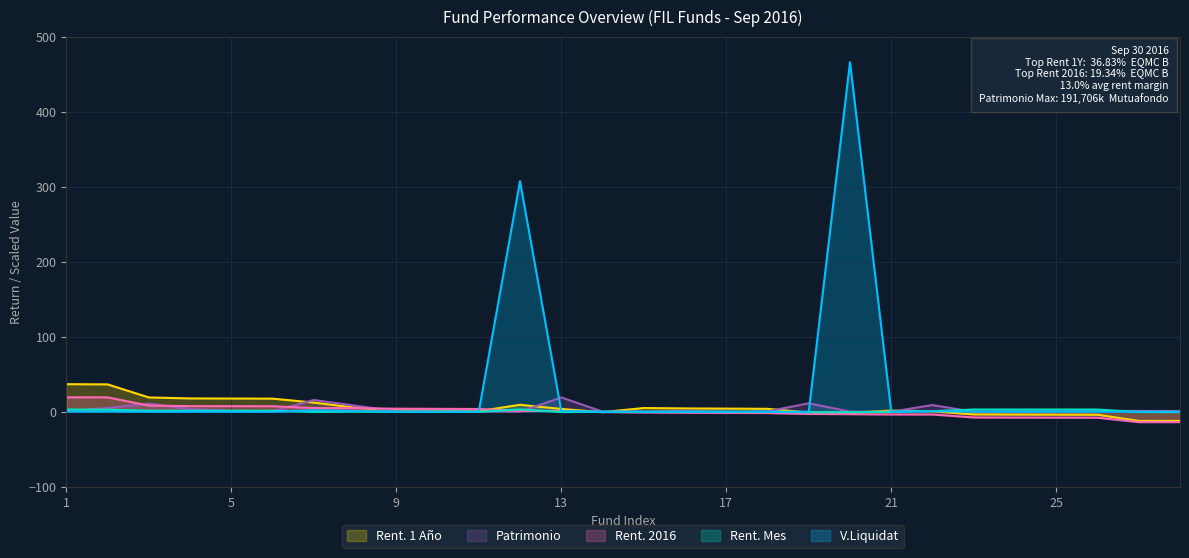

What is the smallest value displayed?

-13.8